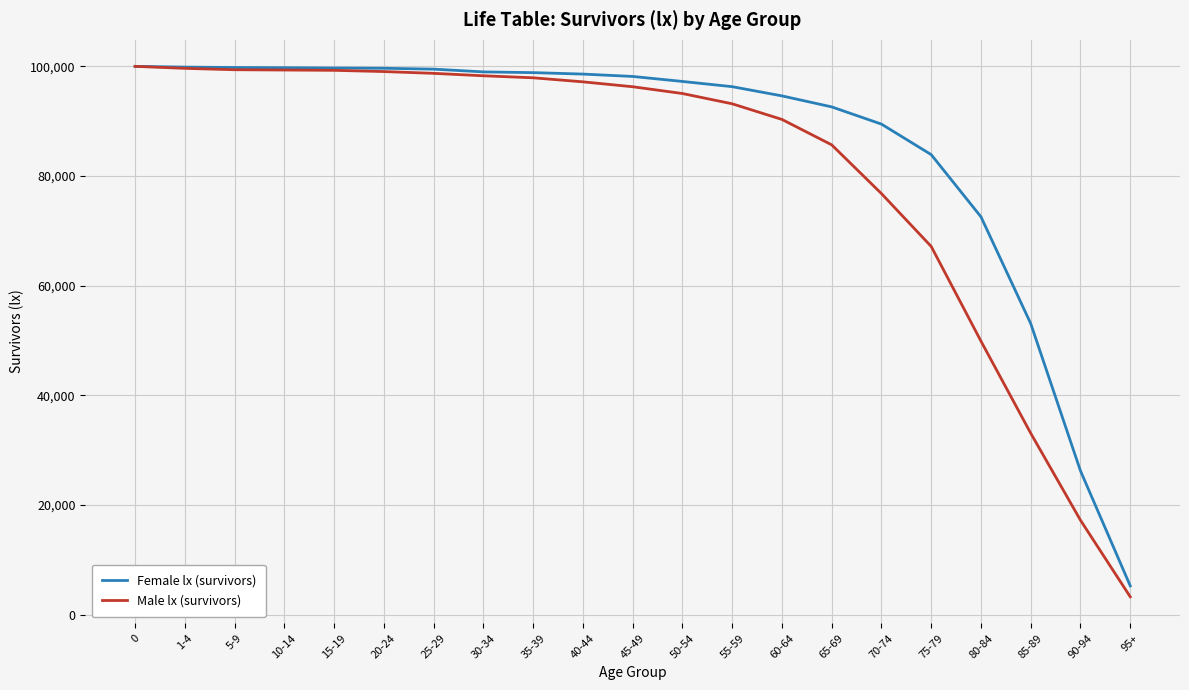

What is the maximum value shown in the chart?

100000